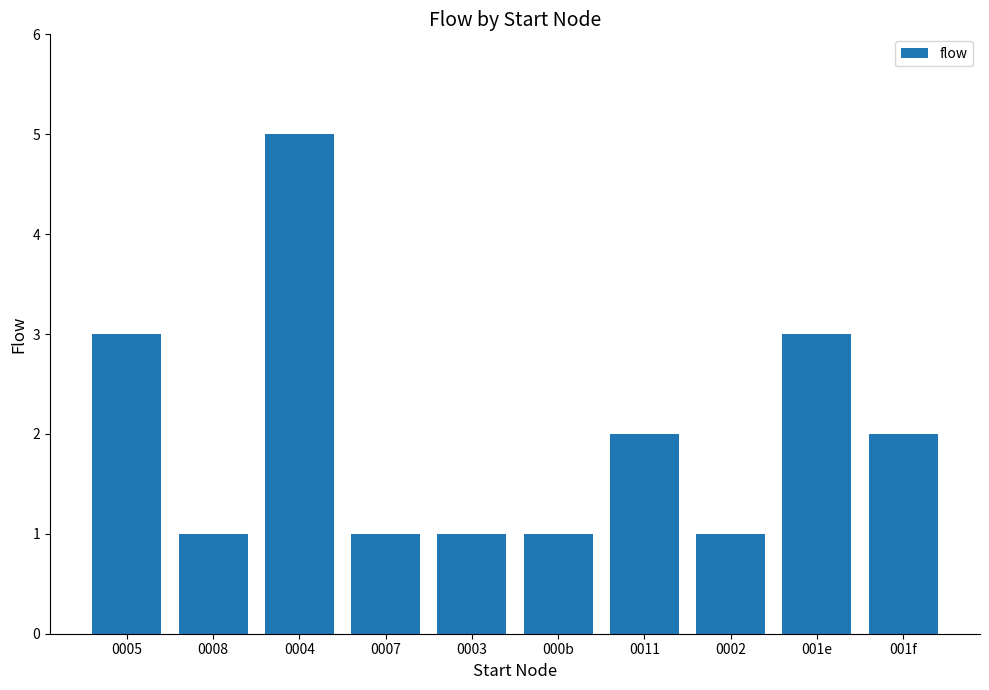

Which has a higher value, 001e or 0008?

001e